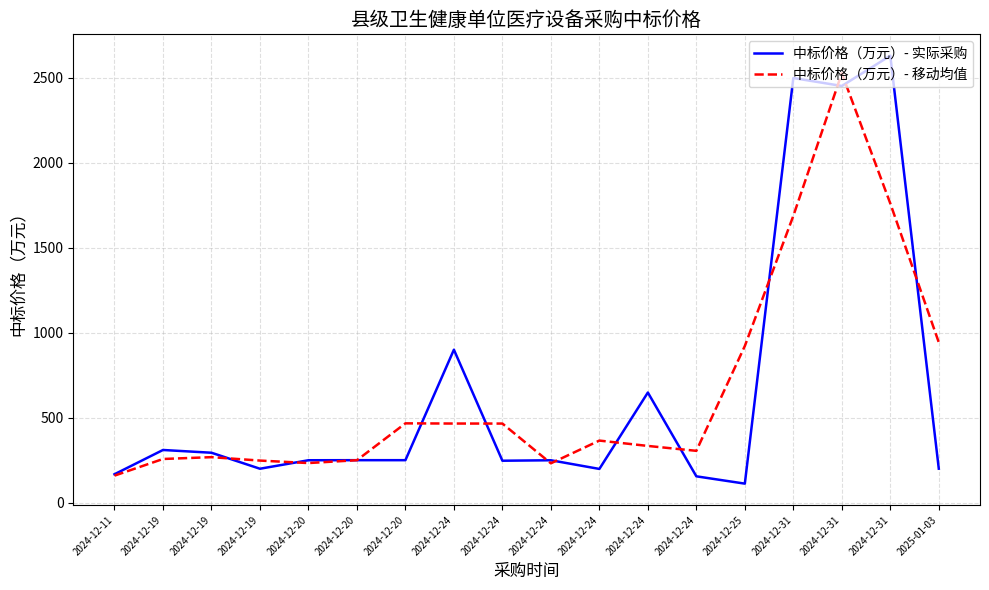

Where does the 中标价格（万元）- 移动均值 series first go above 365?

2024-12-20